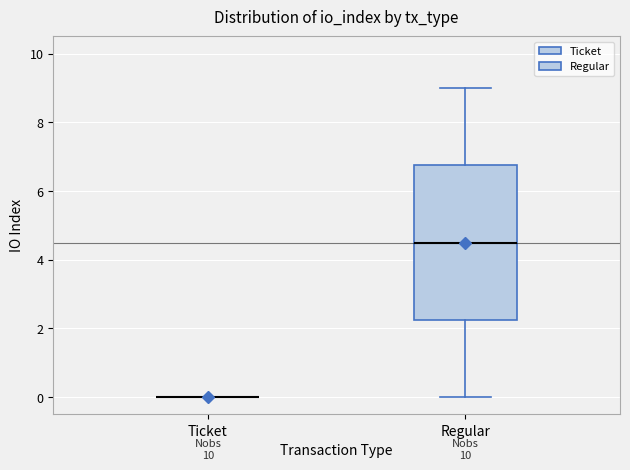

Comparing the boxes themselves (not the whiskers), which one is the tallest?

Regular